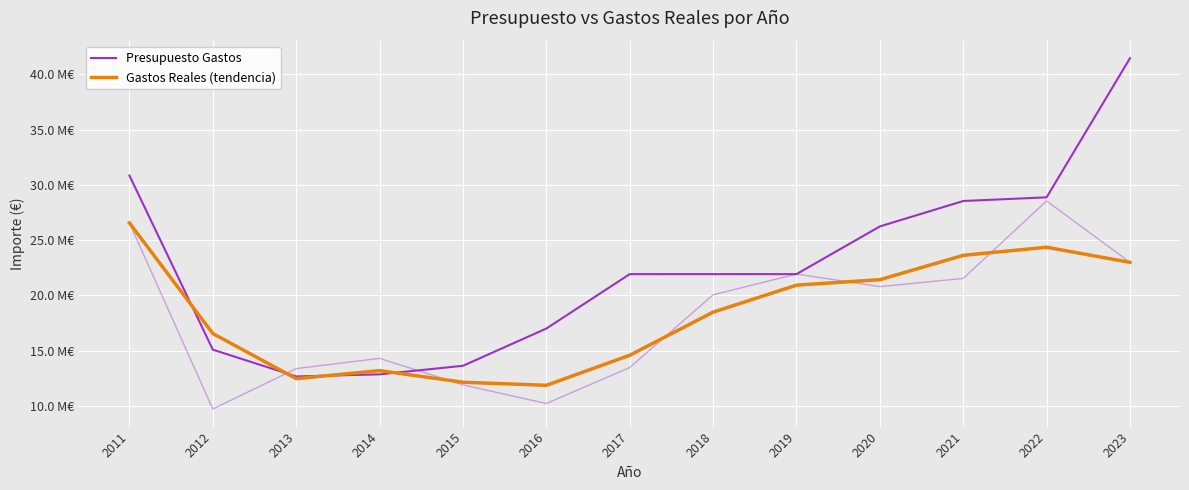

How many series are shown in this chart?

2